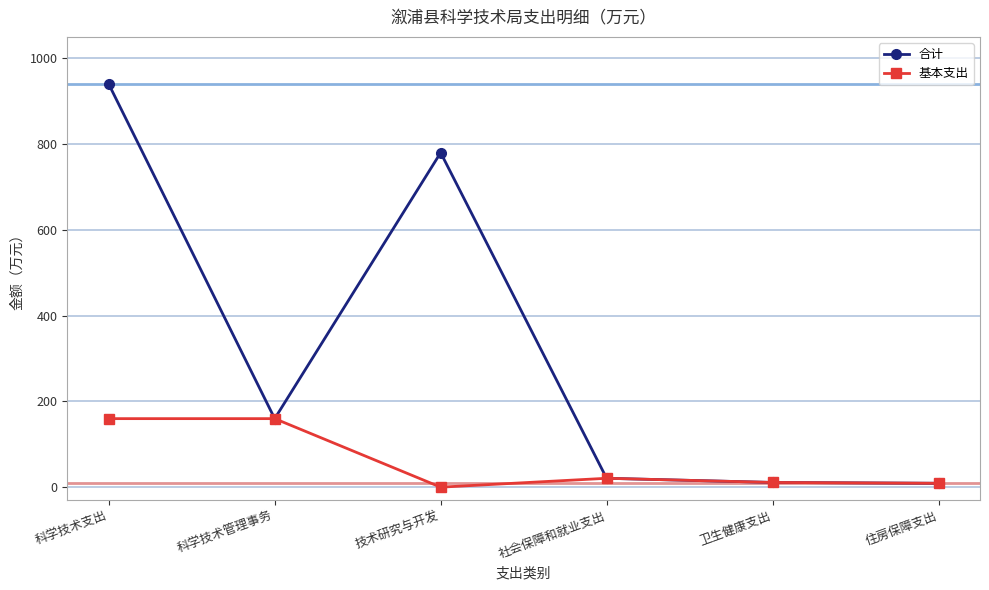

What is the label of the 6th point from the left?

住房保障支出